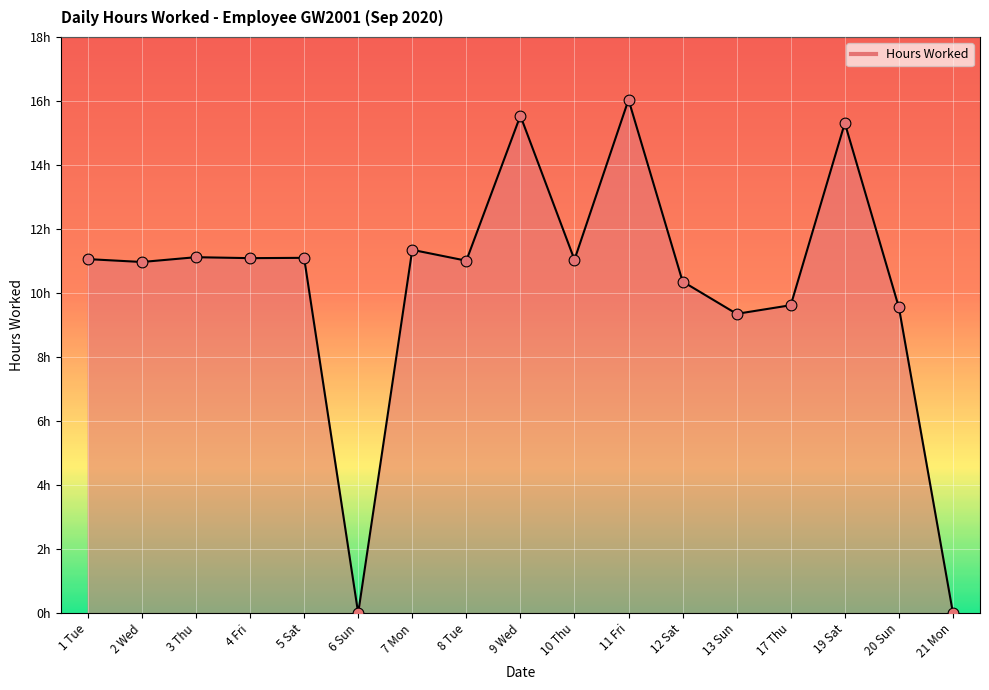

Approximately how many times larger is the value at 7 Mon compared to 20 Sun?

1.2